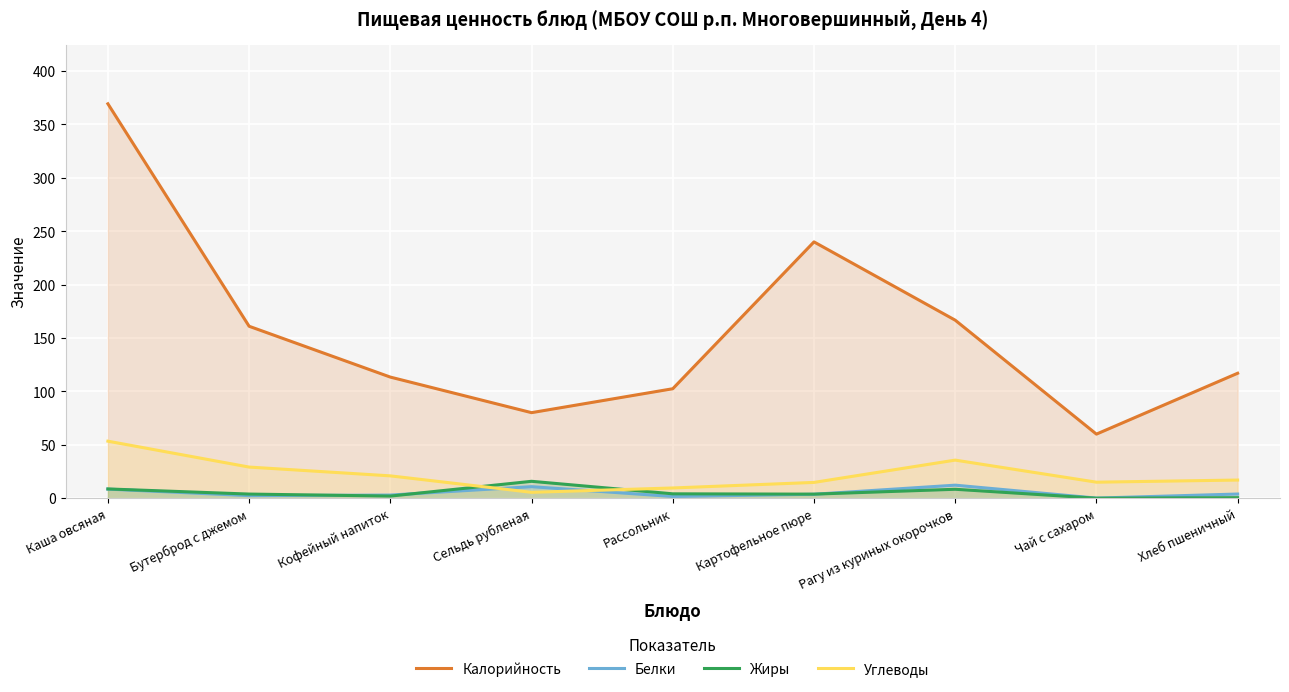

How many data points does each series have?

9